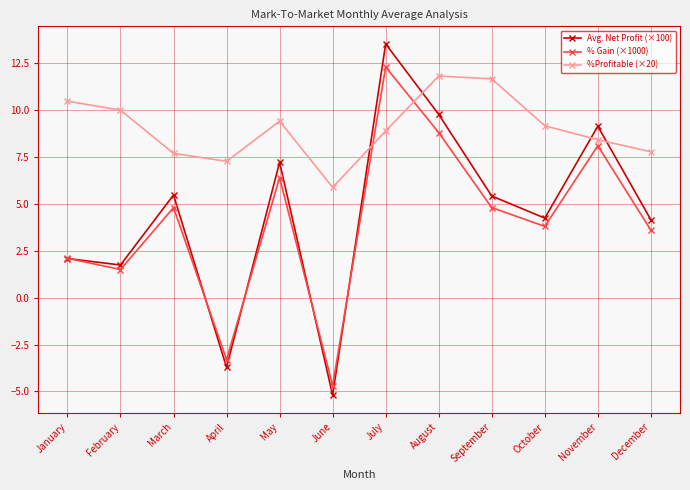

True or false: %Profitable (×20) and Avg. Net Profit (×100) cross at least once.

True